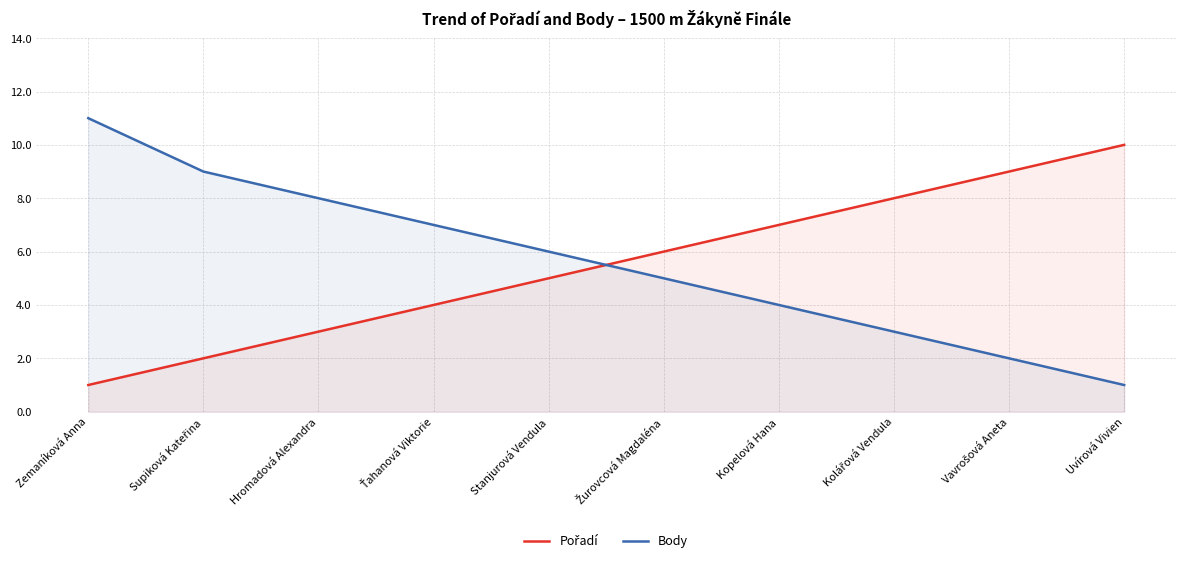

What is the highest value of the Body series?

11